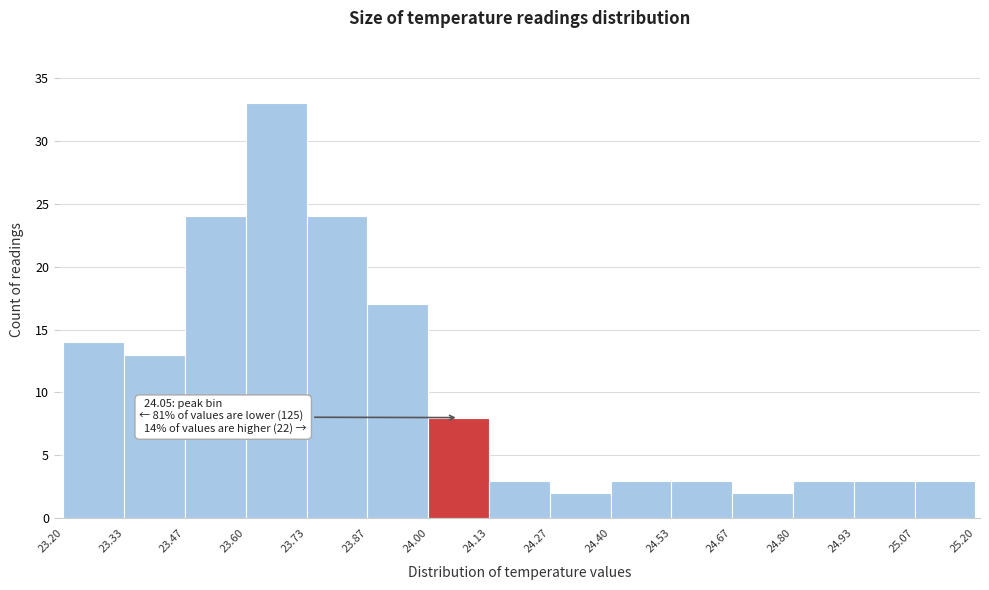

Which range on the x-axis has the tallest bar?

23.60 to 23.73